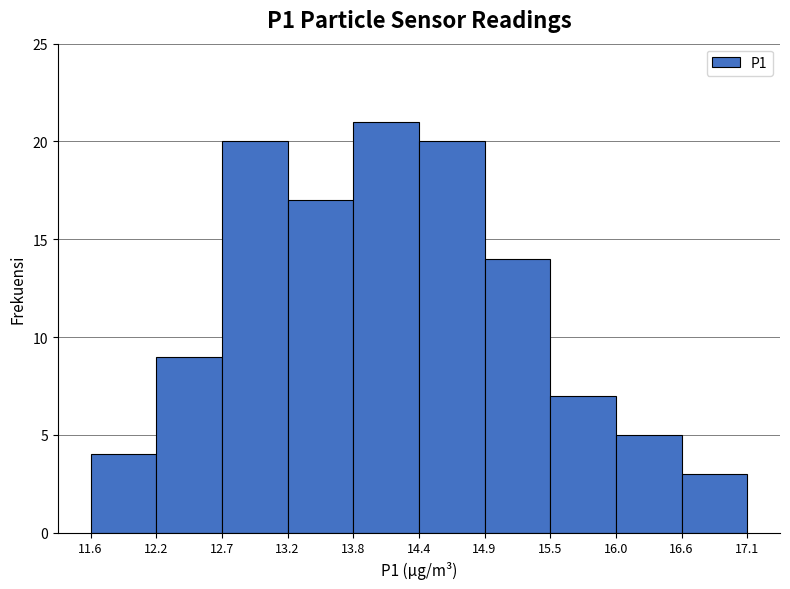

Reading left to right, transcribe this chart: for each bar, give the range it covers on the x-axis and its height. The values are not printed on the chart, so give them approximately, as read against the axis.

11.6 to 12.2: 4
12.2 to 12.7: 9
12.7 to 13.2: 20
13.2 to 13.8: 17
13.8 to 14.4: 21
14.4 to 14.9: 20
14.9 to 15.5: 14
15.5 to 16.0: 7
16.0 to 16.6: 5
16.6 to 17.1: 3